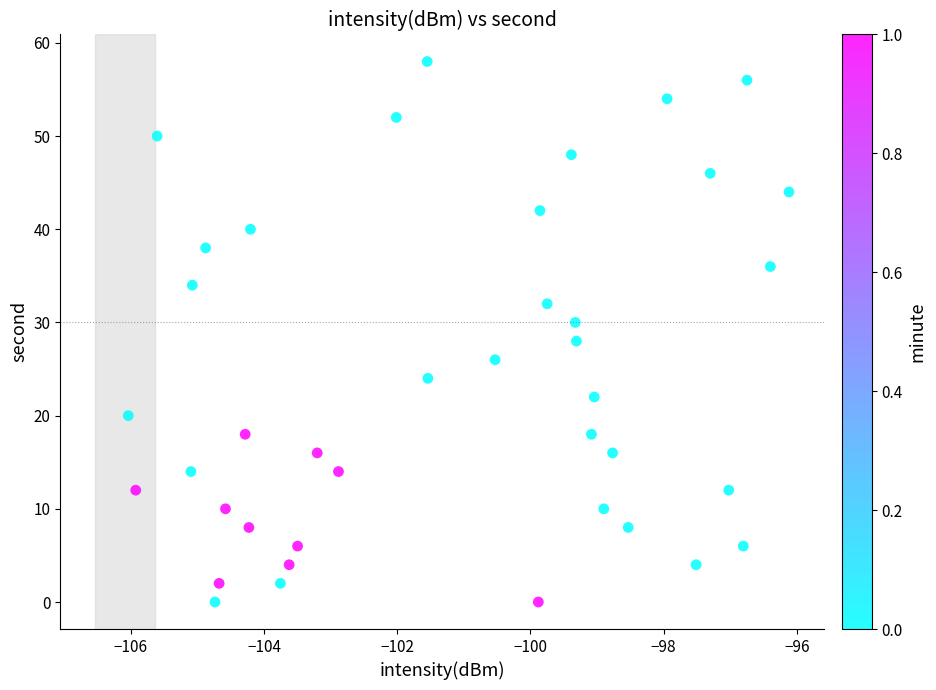

What is the range of Y values (max minus min)?

58